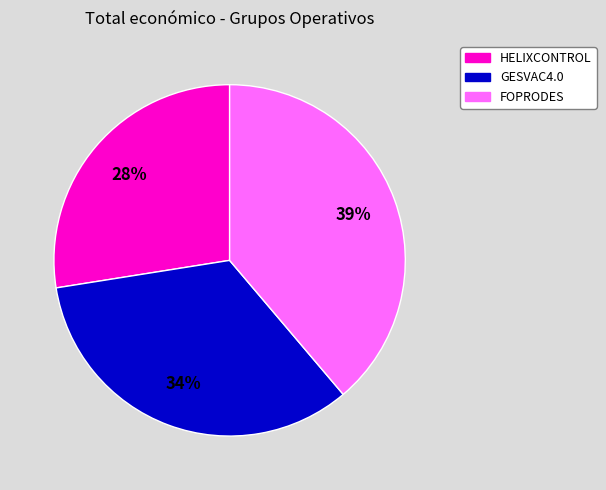

Is it true that GESVAC4.0 is 34% of the pie?

True